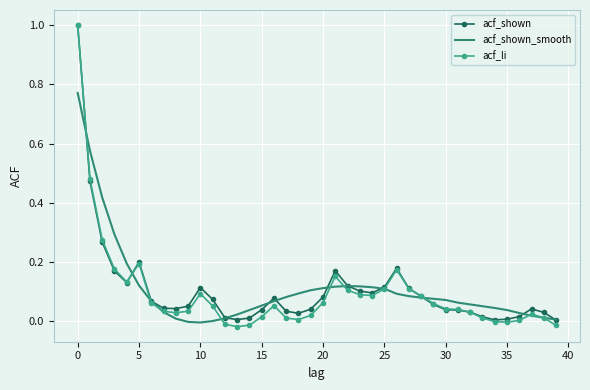

Which series has the largest range (max minus min)?

acf_li